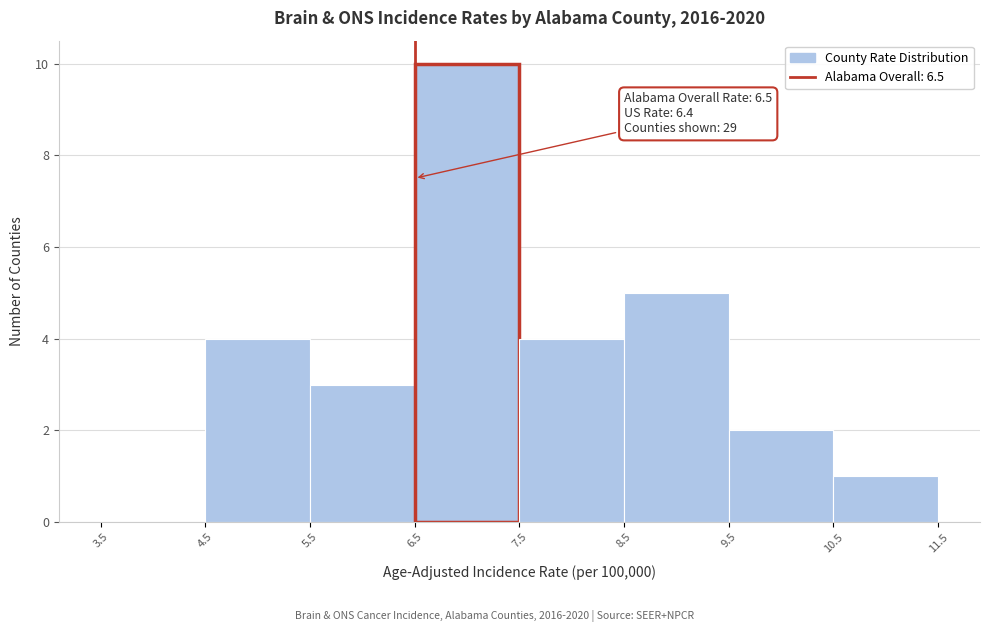

Over which range of the x-axis is the bar tallest?

6.5 to 7.5